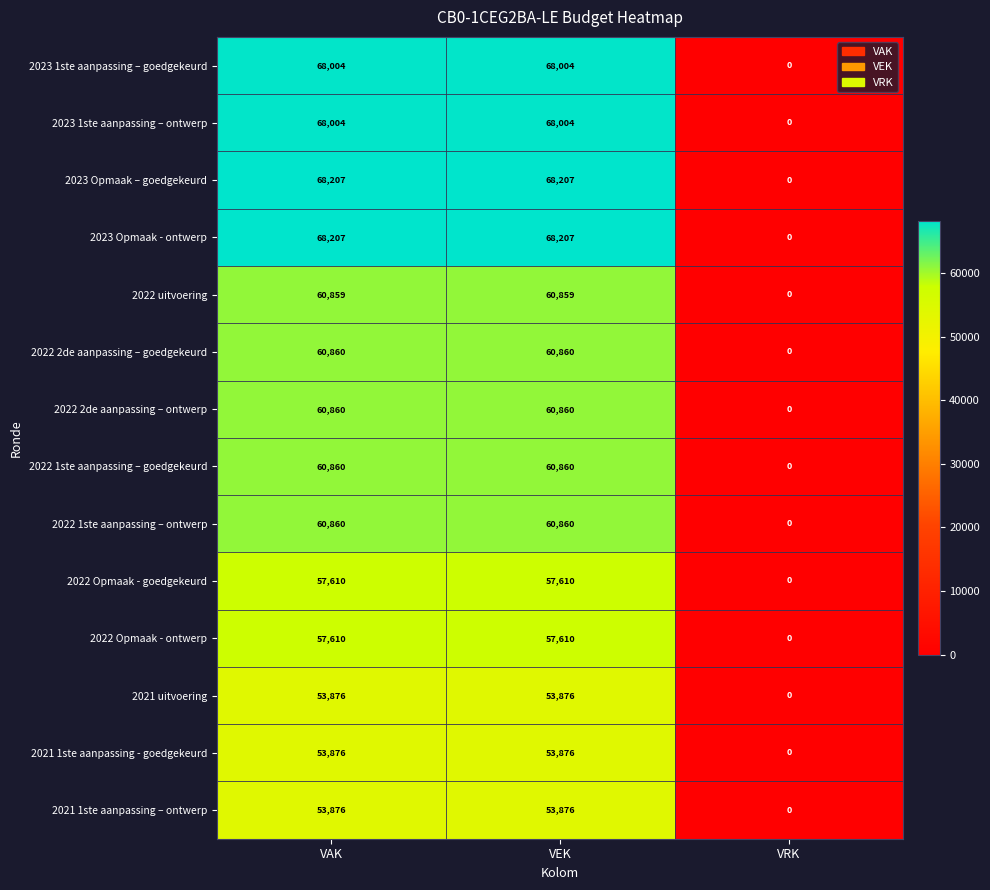

Is the value of 2021 1ste aanpassing - goedgekeurd at VAK greater than the value of 2022 1ste aanpassing – ontwerp at VAK?

No